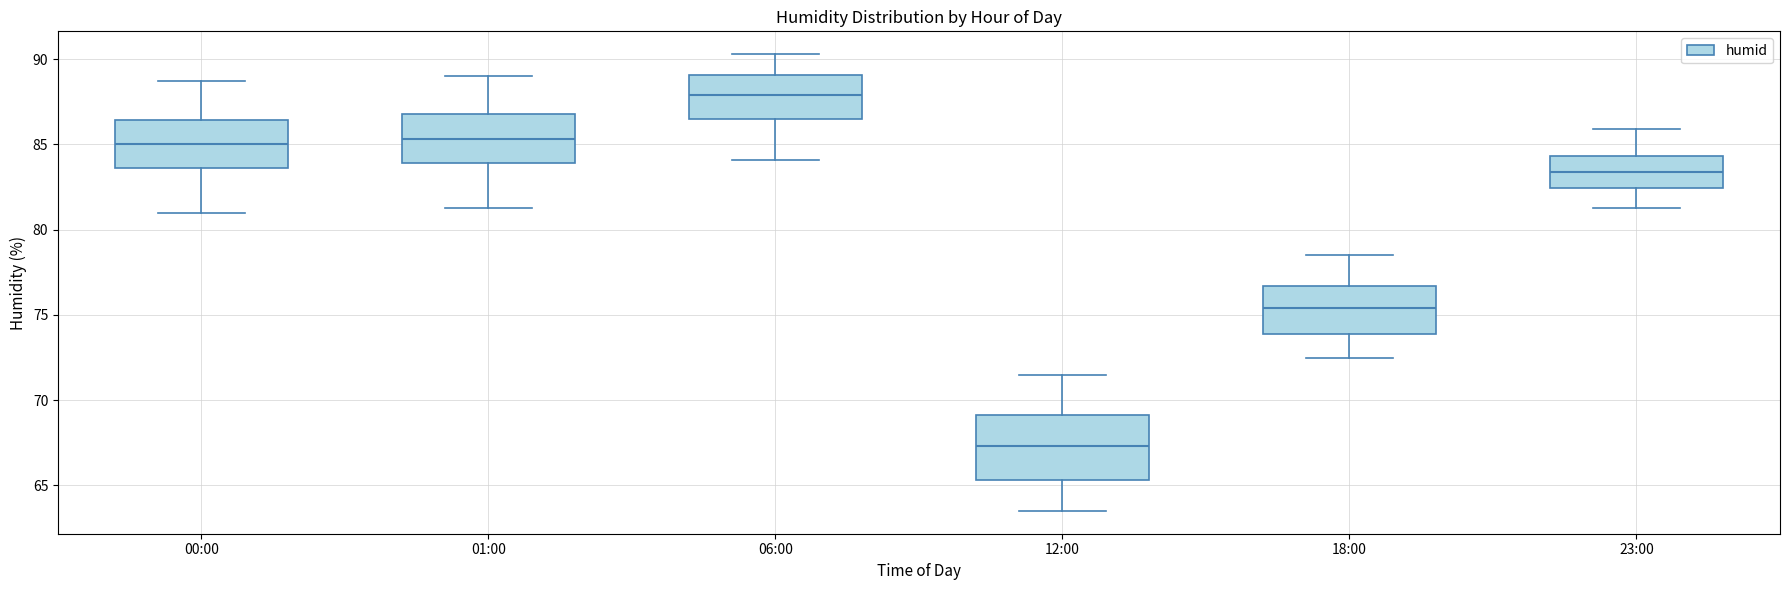

Which box is the tallest, from its lower edge to its upper edge?

12:00